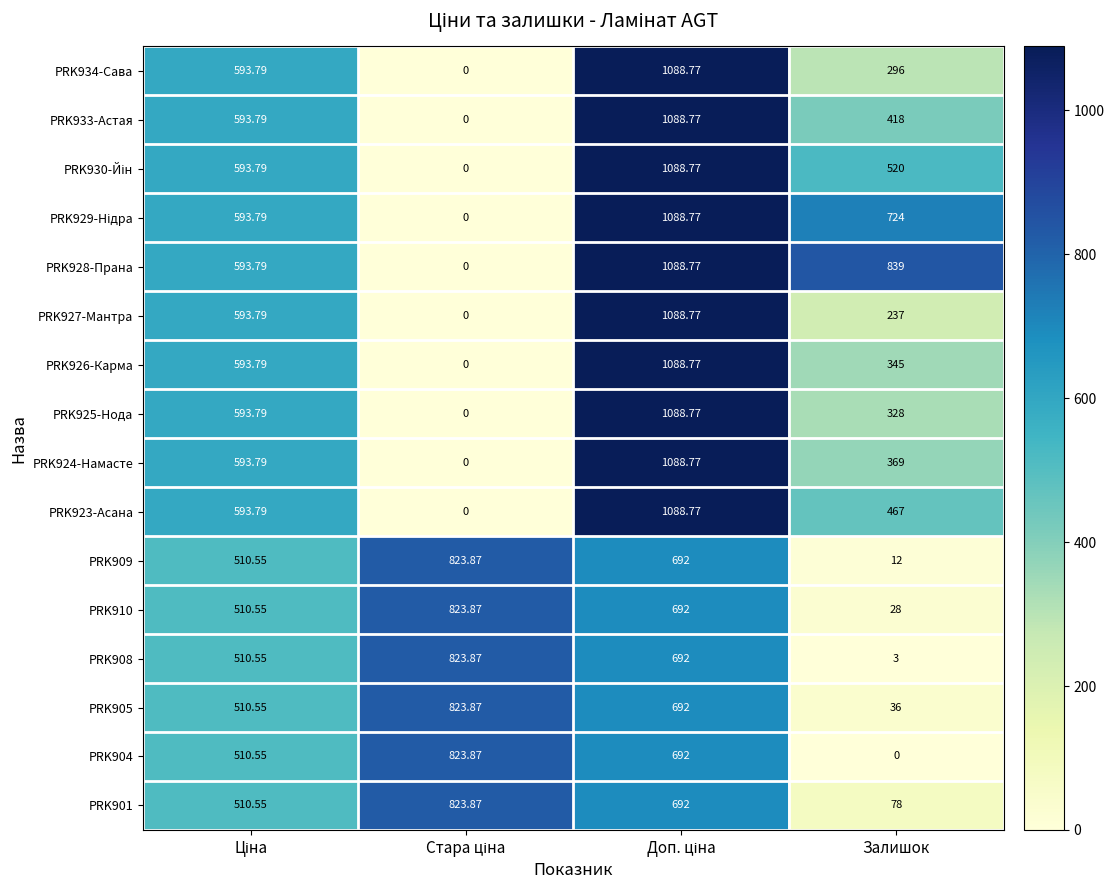

How many data points in PRK925-Нода are above 593?

2